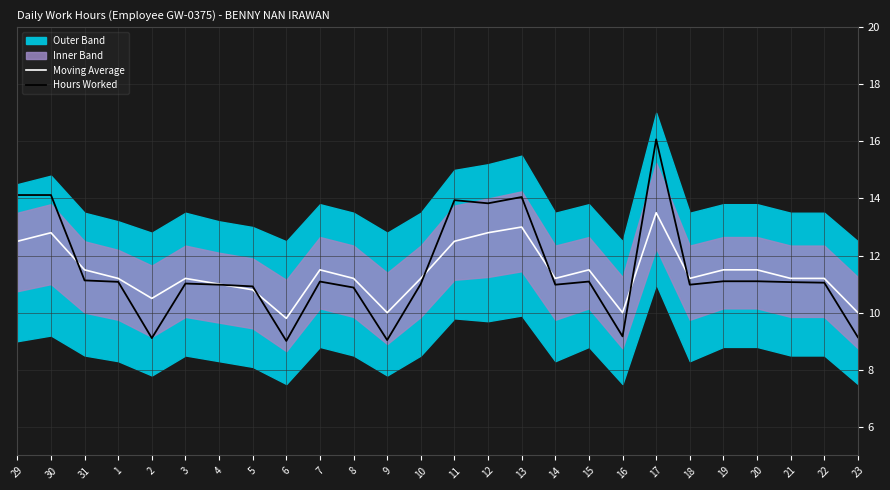

How many interior local valleys does the Hours Worked series have?

7